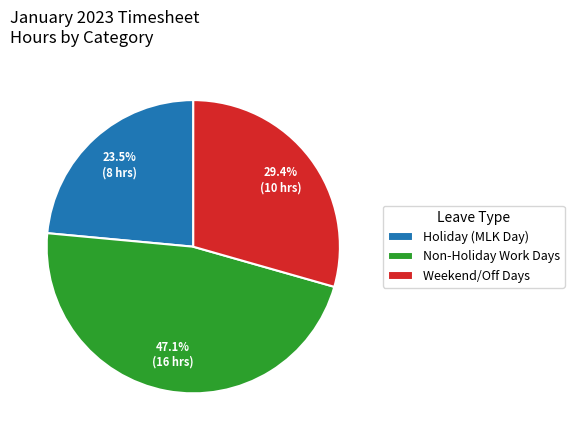

Rank the categories by value from highest to lowest.

Non-Holiday Work Days, Weekend/Off Days, Holiday (MLK Day)